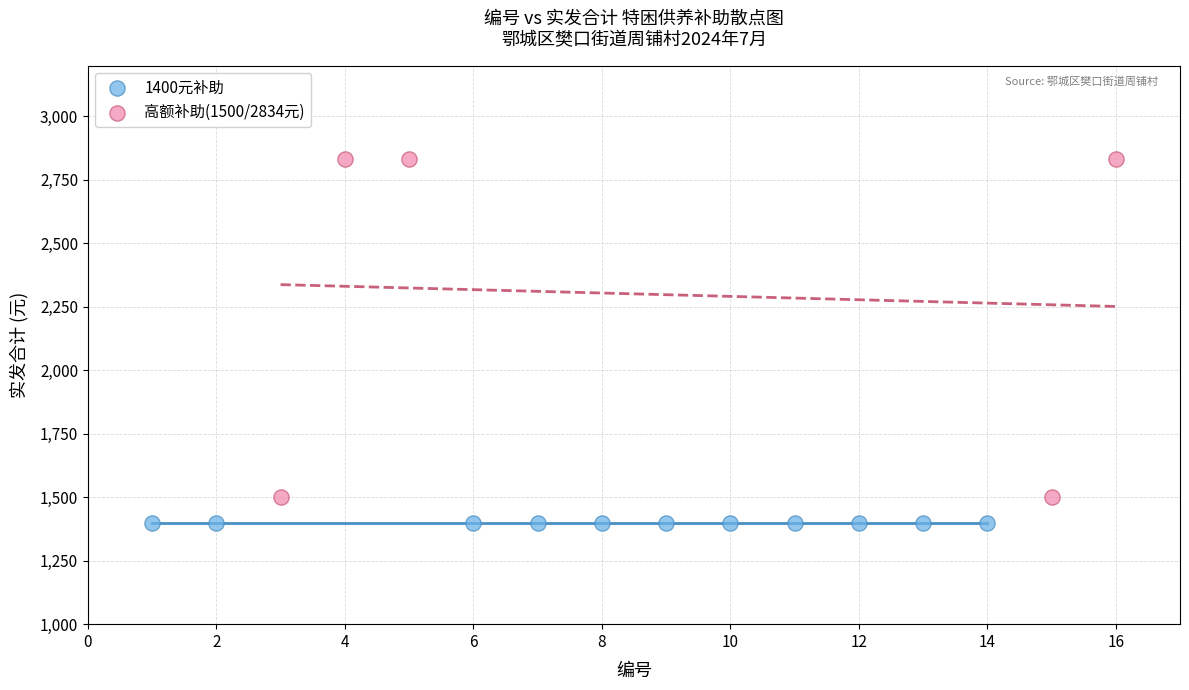

Which series contains the lowest Y value?

1400元补助